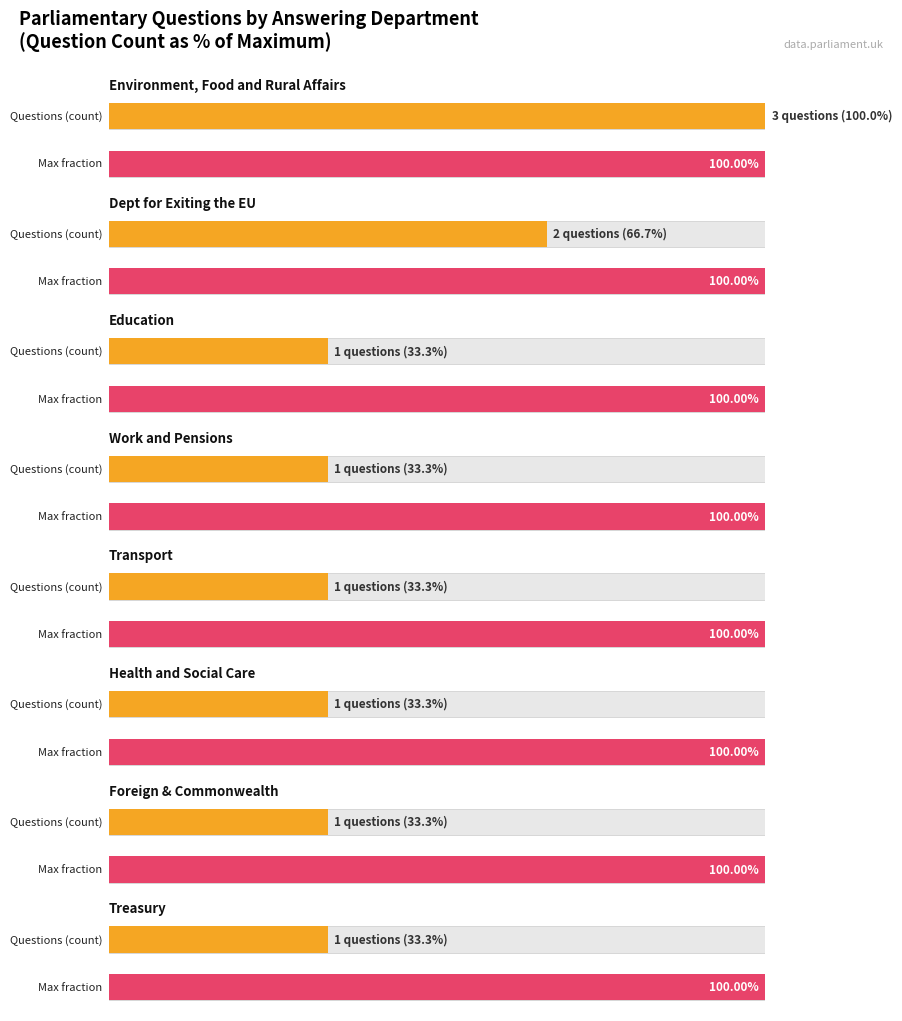

Are the bars grouped side by side (vs. stacked)?

No